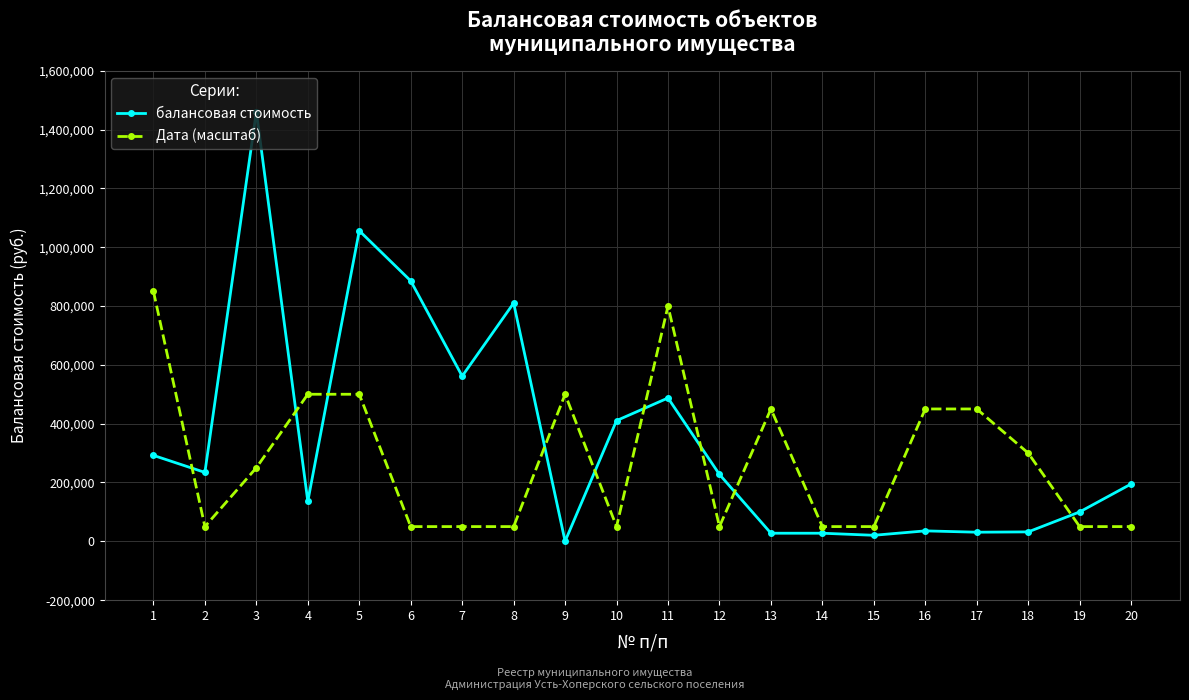

Is the value of балансовая стоимость at 14 greater than the value of Дата (масштаб) at 19?

No